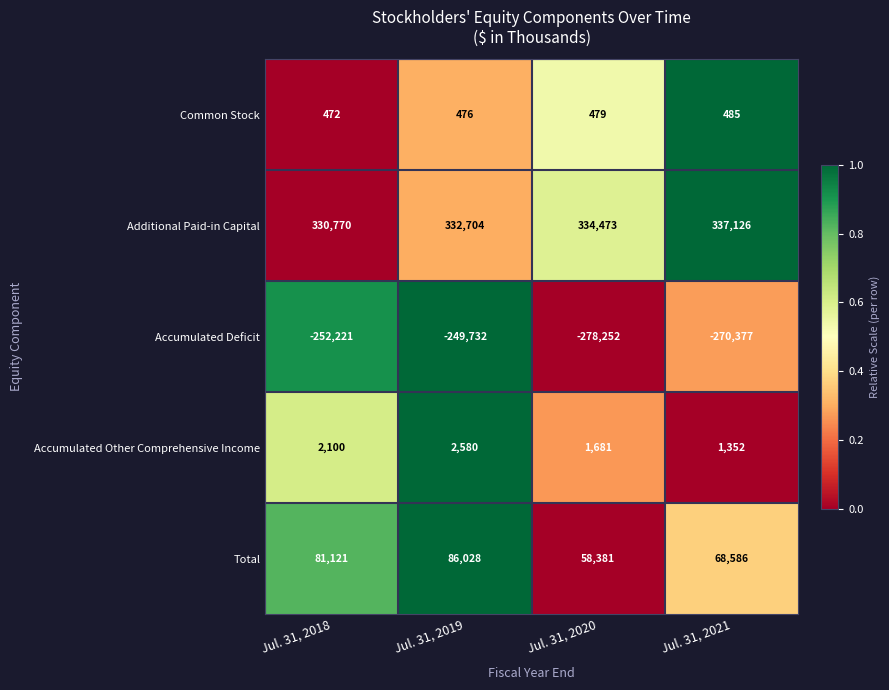

How many data points in Accumulated Deficit are above -252221?

1